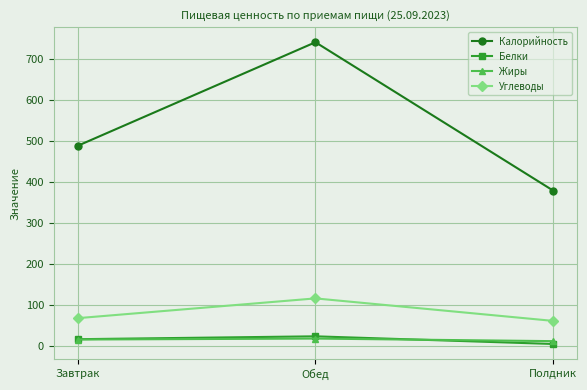

At which label is Углеводы closest to 88?

Завтрак